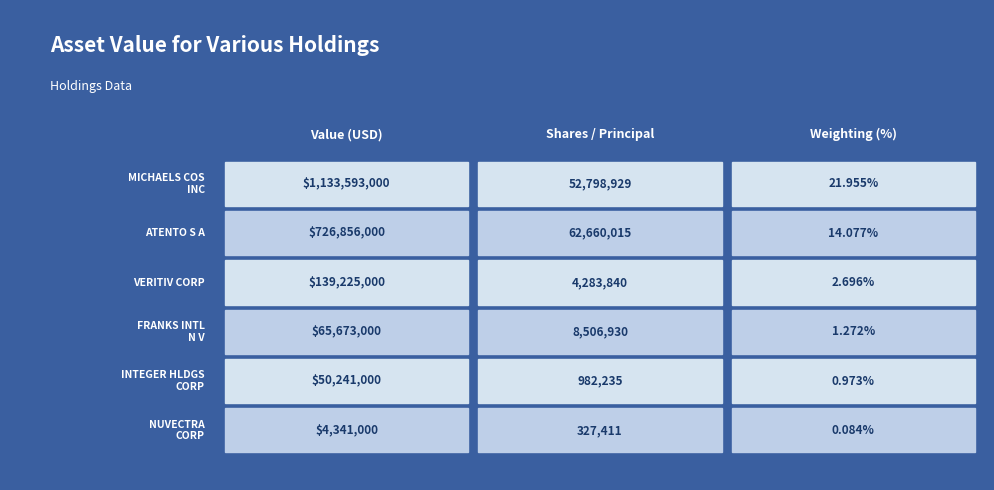

The value of Value at FRANKS INTL N V is 20496498.3. True or false?

False